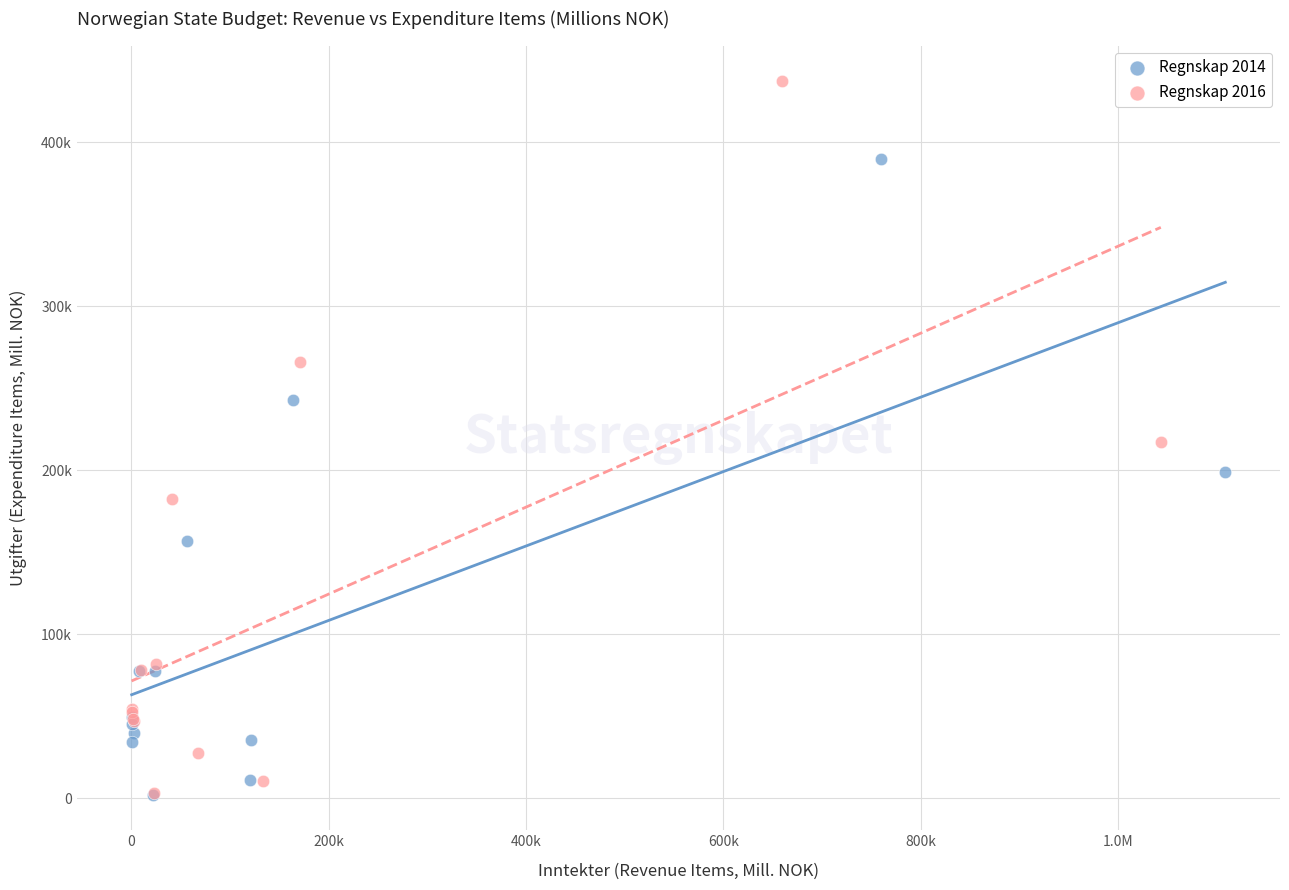

Which series has the largest Y range (max minus min)?

Regnskap 2016